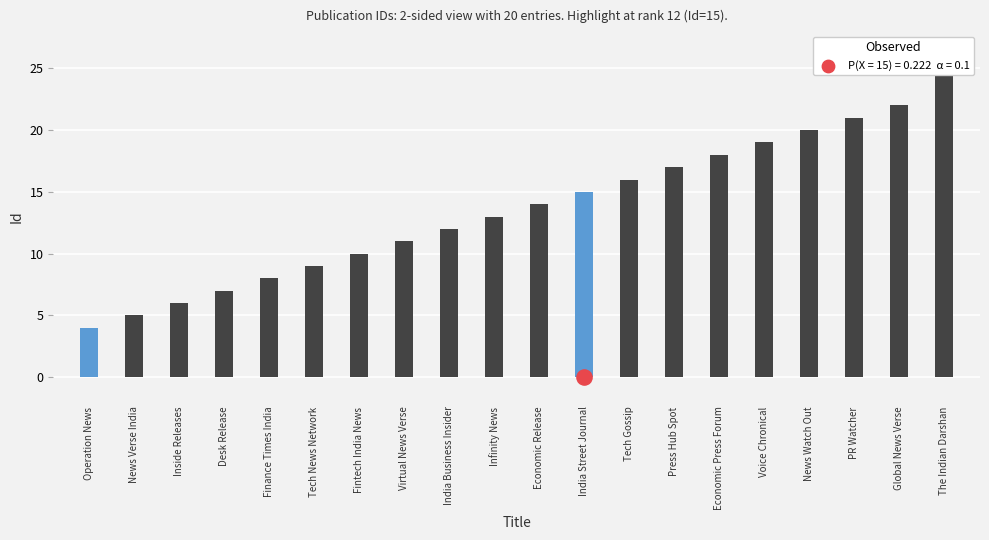

What is the change in value from News Verse India to Press Hub Spot?

+12